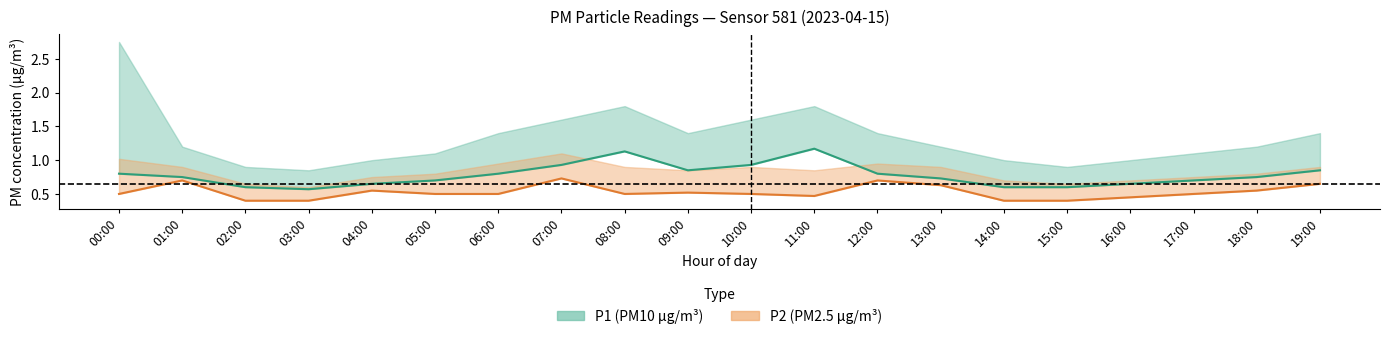

What is the sum of all P1 (PM10 µg/m³) values?

15.6